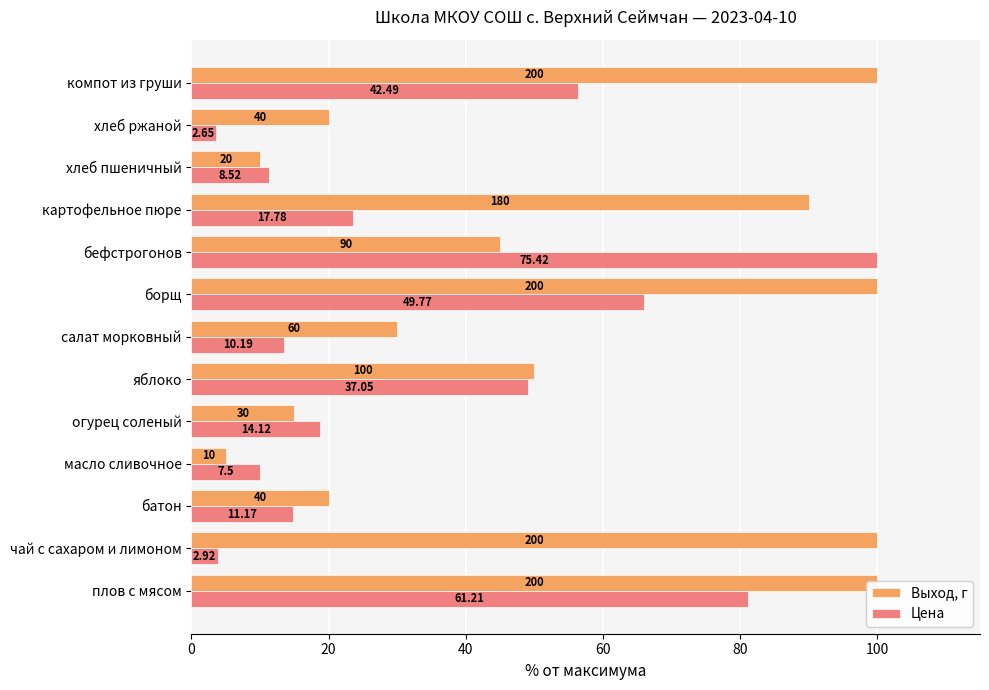

True or false: Выход, г has a value of 20.0 at батон.

True